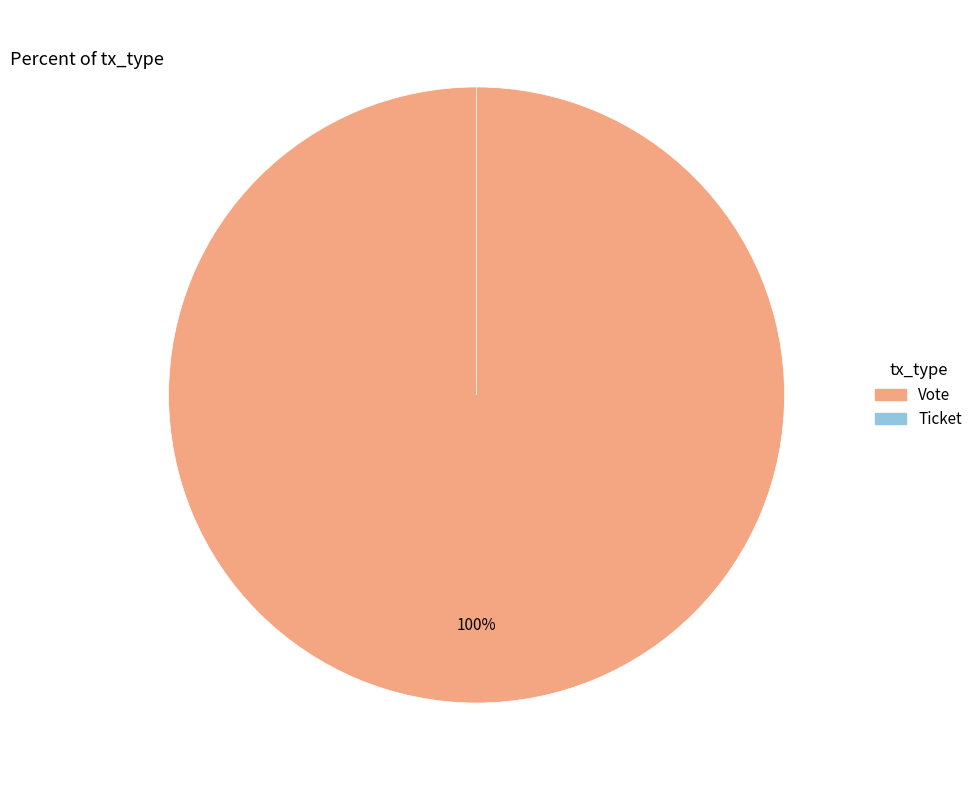

Rank the categories by value from lowest to highest.

Ticket, Vote